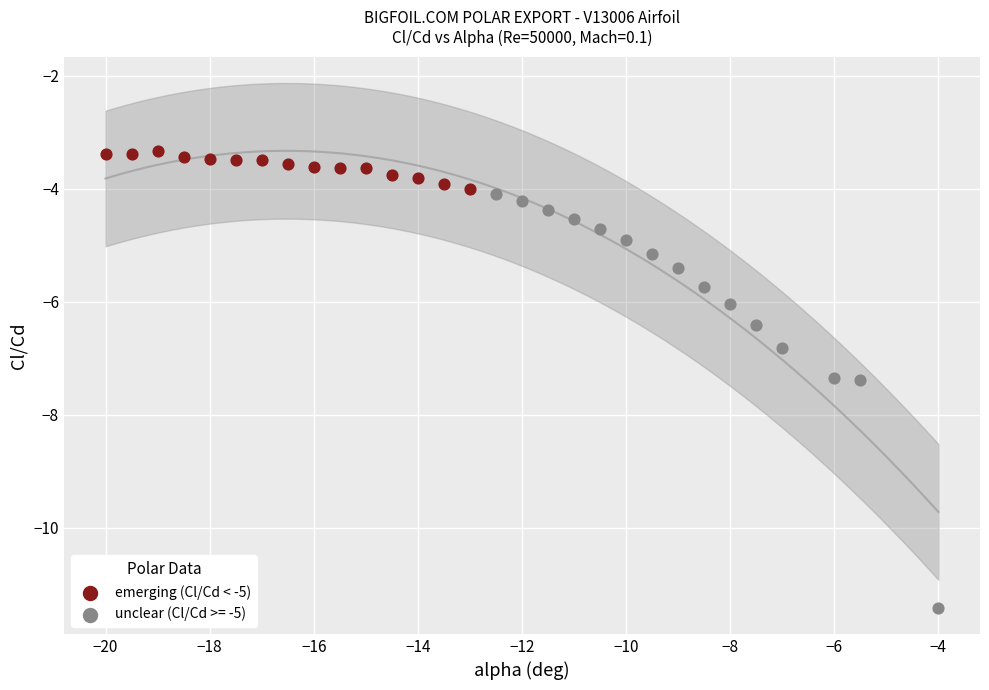

Which series reaches the maximum Y coordinate?

emerging (Cl/Cd < -5)